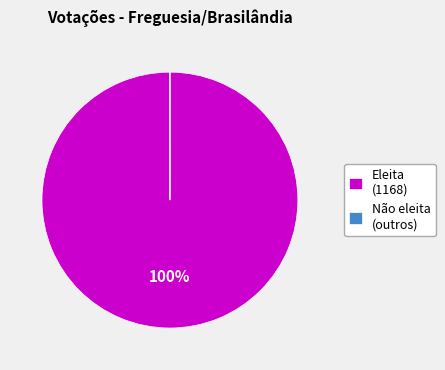

Does any single category account for the majority?

Yes